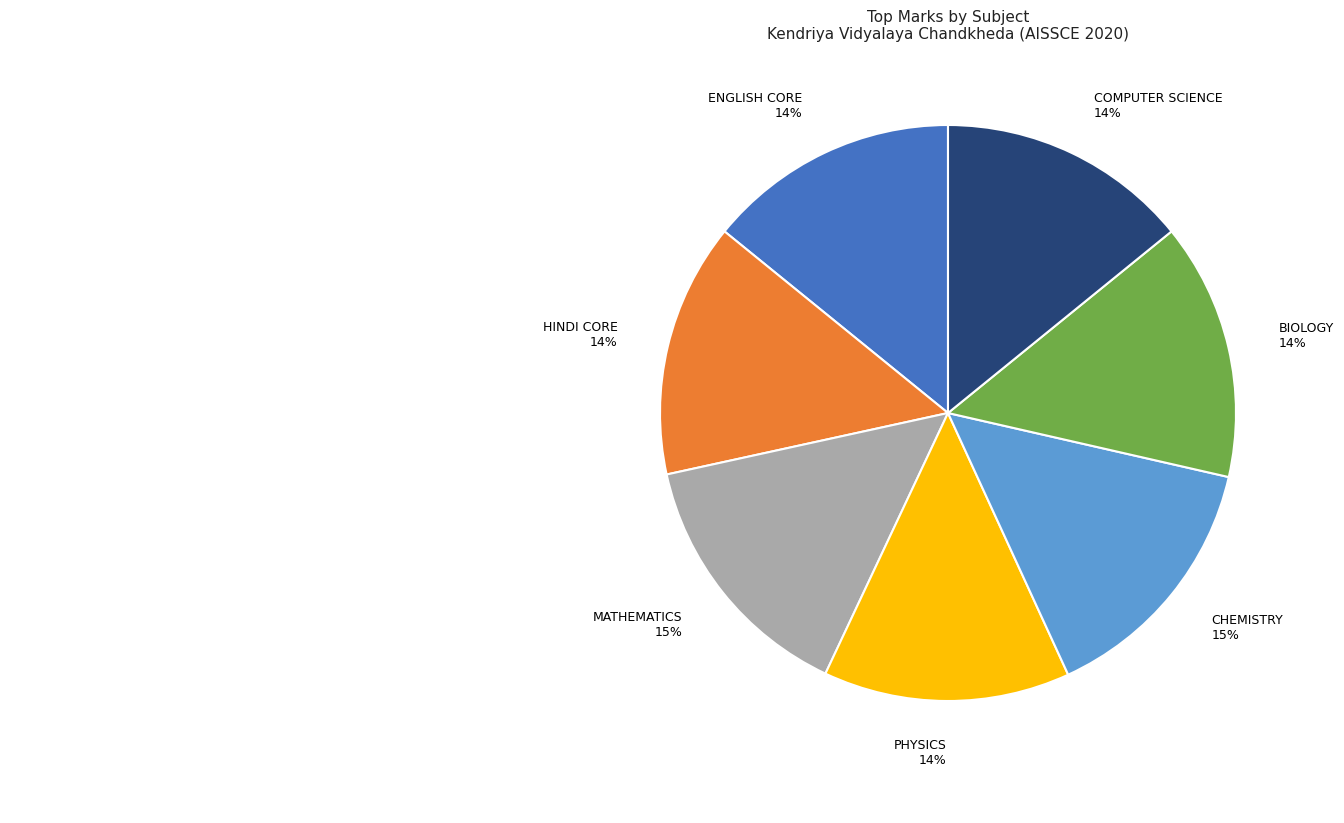

What percentage is the BIOLOGY slice, to the nearest percent?

14%